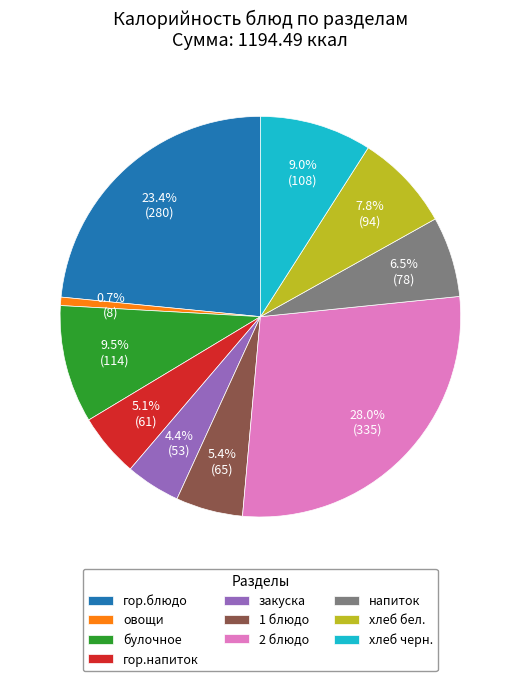

To the nearest percent, what is the difference between the largest and smallest slice percentages?

27%